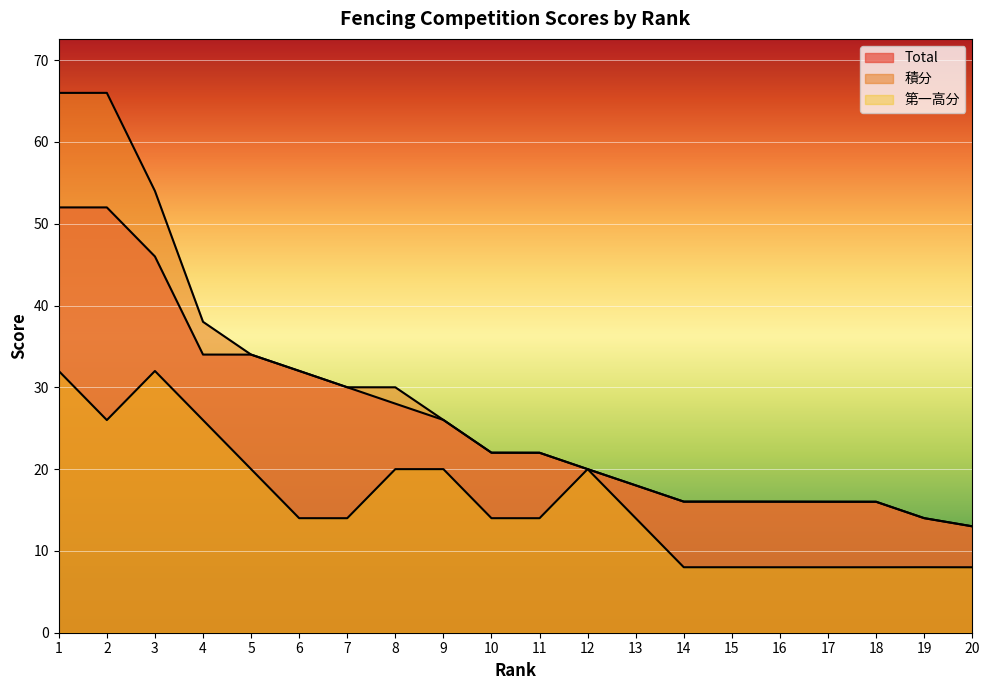

What is the sum of the 積分 values at 4 and 5?

72.0